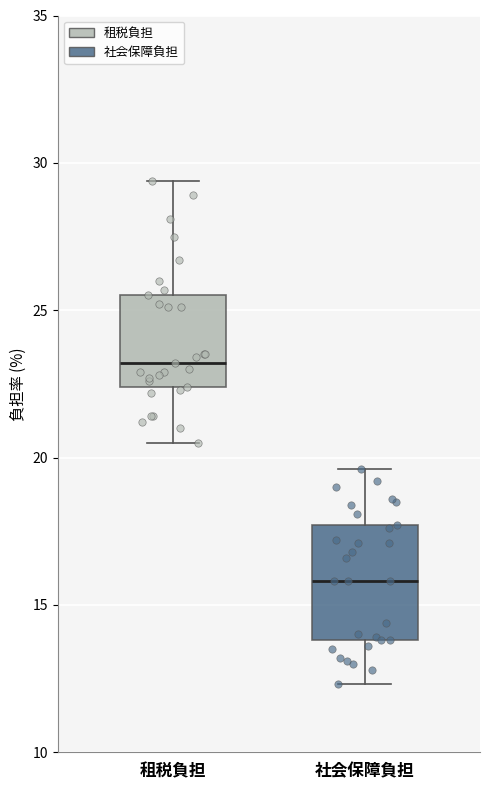

Where is the lower edge of the box for 租税負担 on the y-axis? The values are not printed on the chart, so give them approximately, as read against the axis.

22.5